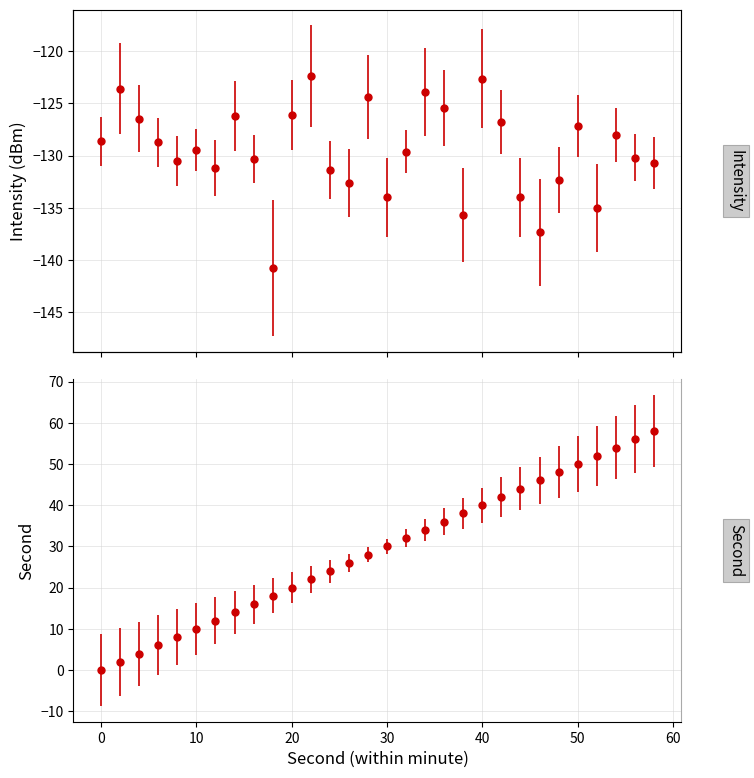

List the labels in order of intensity(dBm) value, smallest first.

18, 46, 38, 52, 44, 30, 26, 48, 24, 12, 58, 8, 16, 56, 32, 10, 6, 0, 54, 50, 42, 4, 14, 20, 36, 28, 34, 2, 40, 22